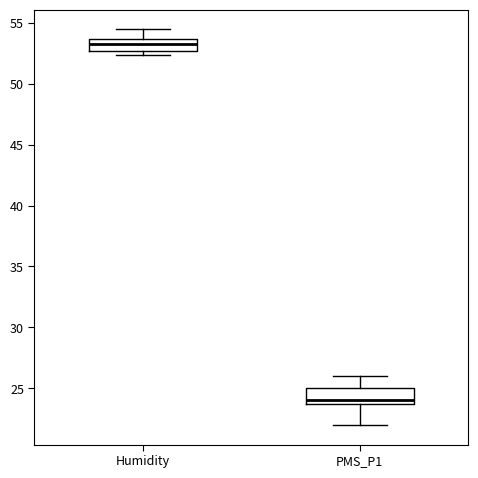

Where is the upper edge of the box for Humidity on the y-axis? The values are not printed on the chart, so give them approximately, as read against the axis.

53.5